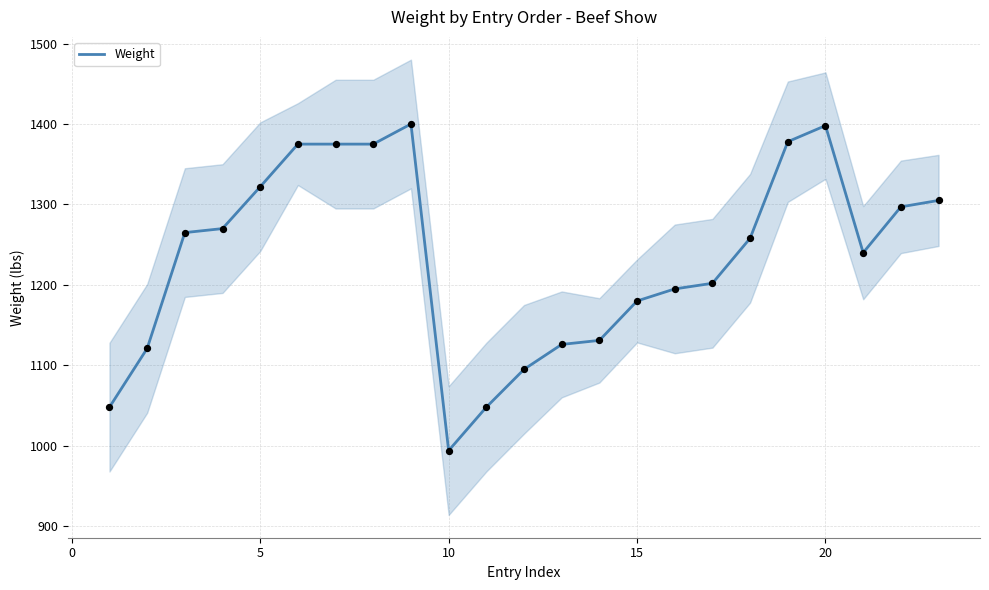

Which has a higher value, 19 or 10?

19